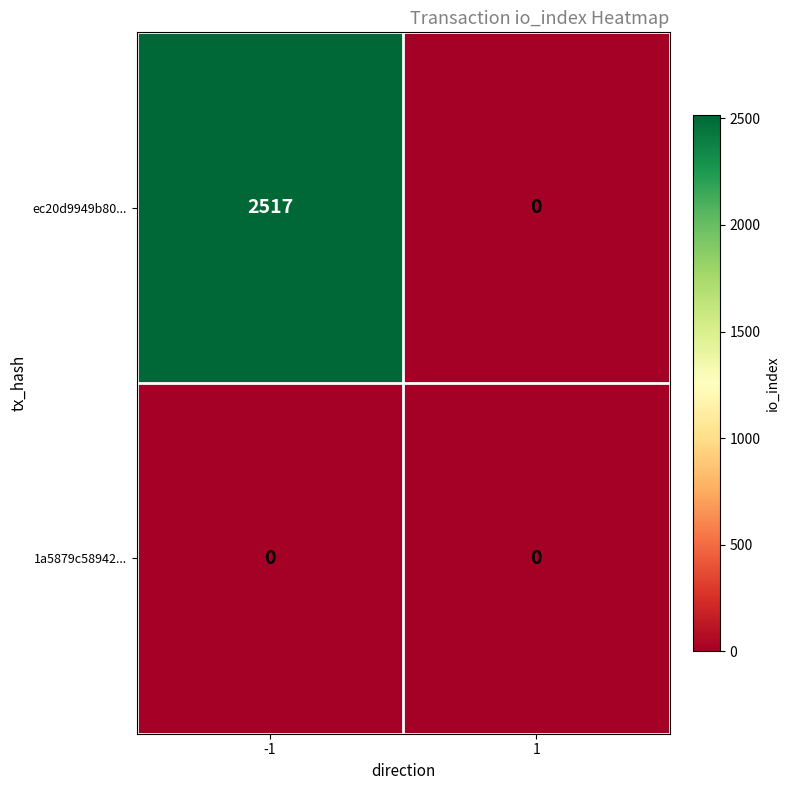

Reading right to left, list all the values displayed in this chart.

ec20d9949b80...: 1=0	-1=2517
1a5879c58942...: 1=0	-1=0